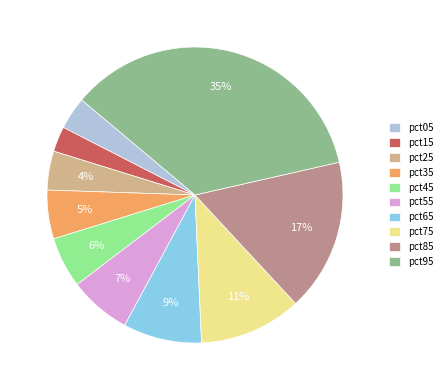

Is there a majority slice in this chart?

No